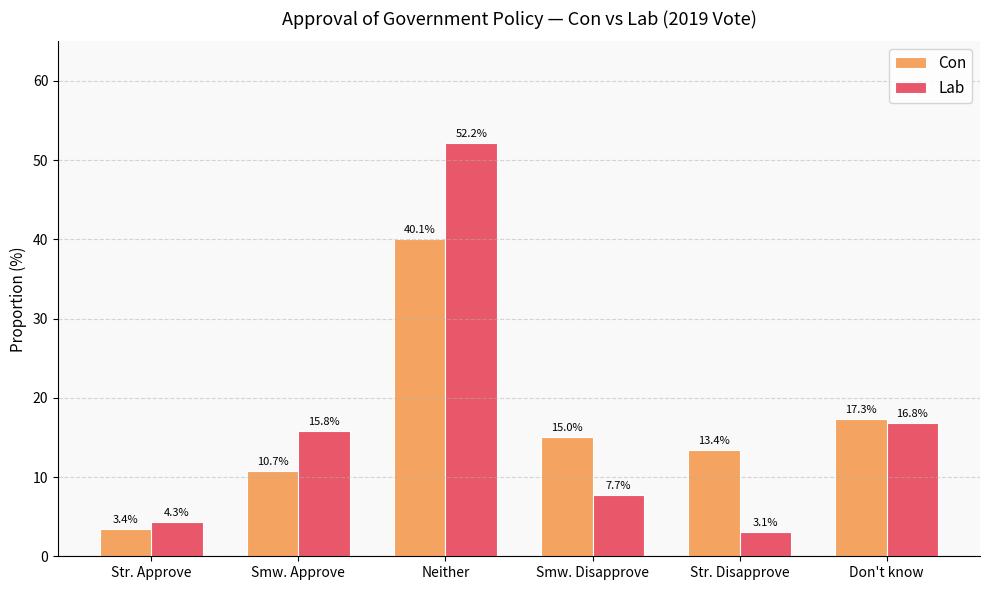

What is the total value across all series at Smw. Disapprove?

22.7